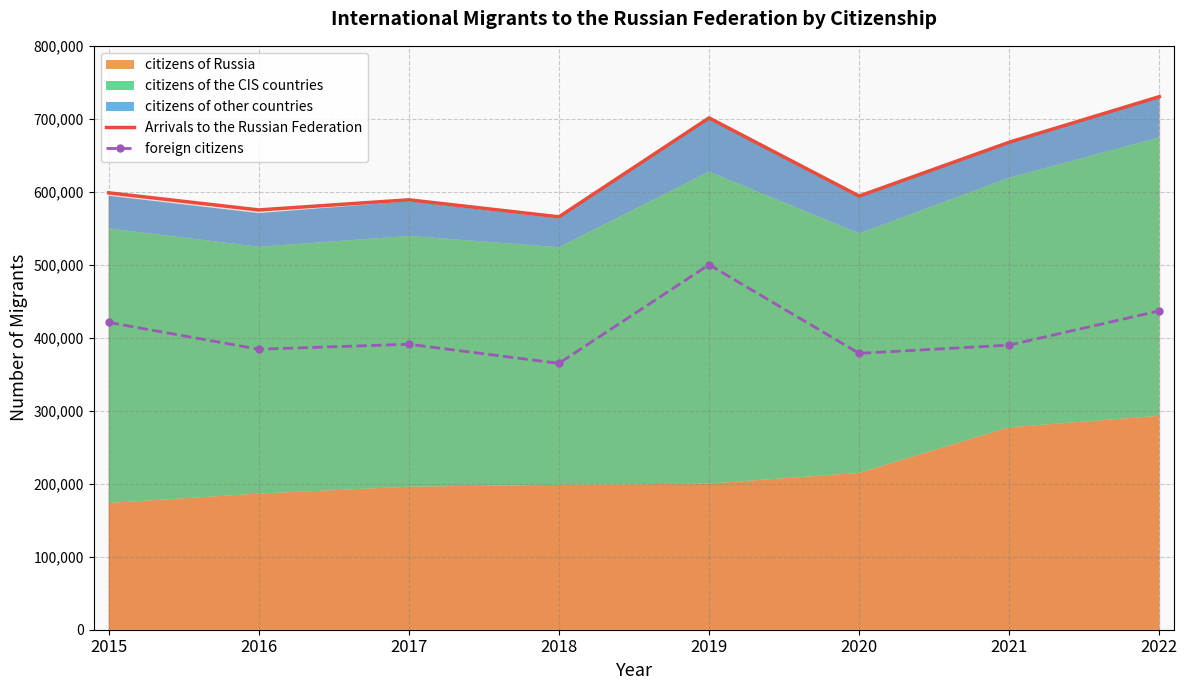

The value of Arrivals to the Russian Federation at 2019 is 701234. True or false?

True